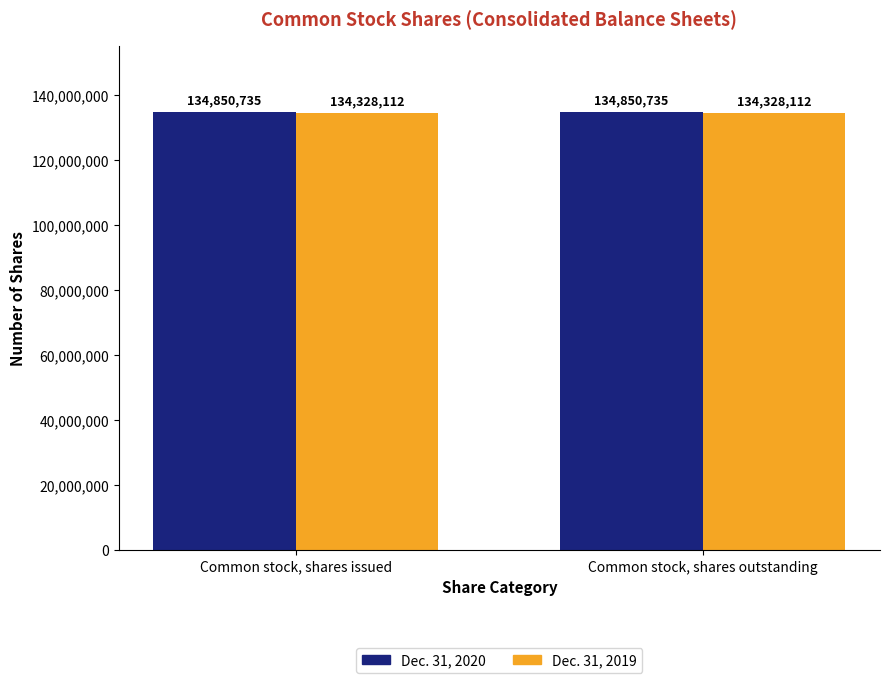

Which series has the largest total across all categories?

Dec. 31, 2020